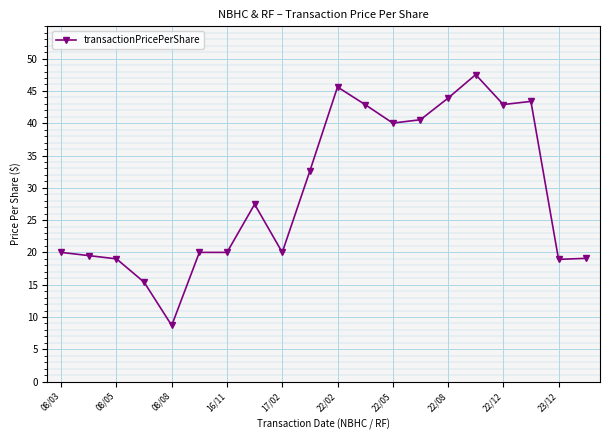

What is the greatest value displayed?

47.5